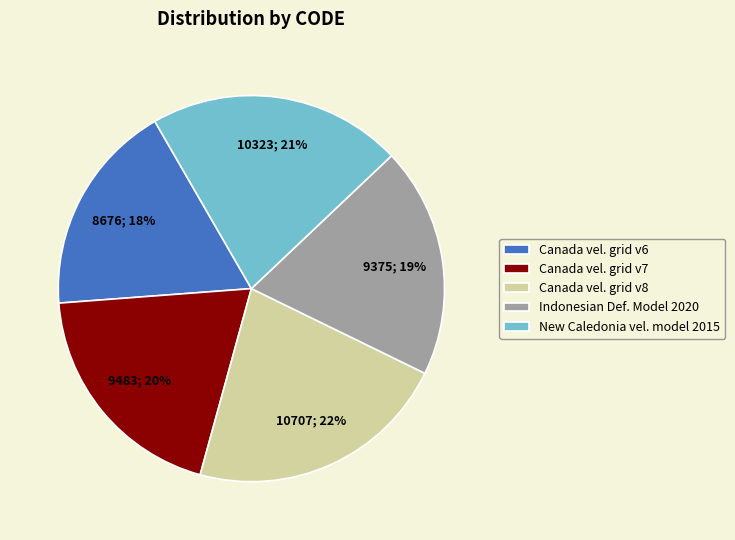

How many slices are in this pie chart?

5